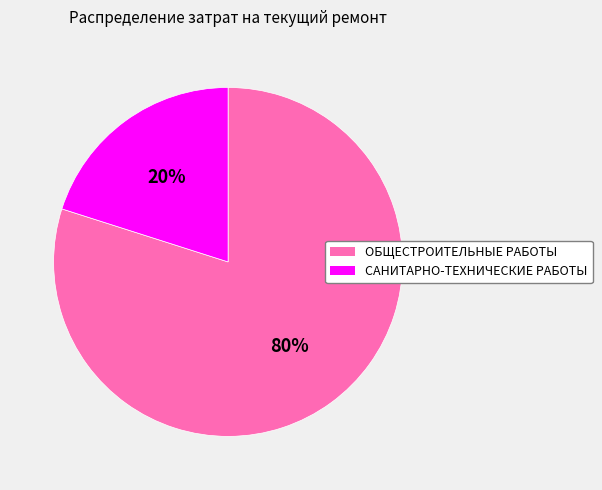

Between ОБЩЕСТРОИТЕЛЬНЫЕ РАБОТЫ and САНИТАРНО-ТЕХНИЧЕСКИЕ РАБОТЫ, which is larger?

ОБЩЕСТРОИТЕЛЬНЫЕ РАБОТЫ